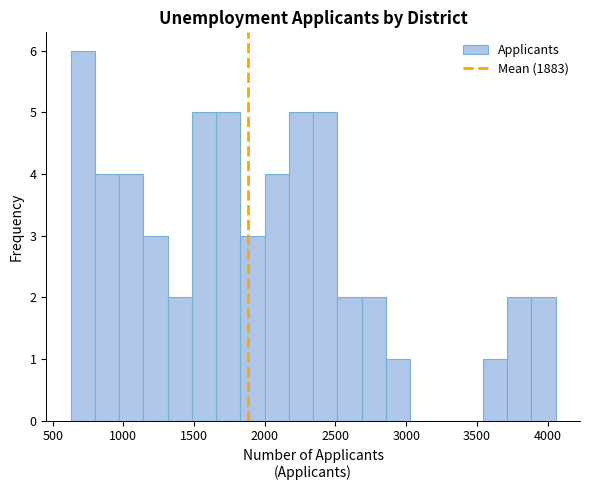

Read against the x-axis, roughly where is the centre of the tallest bar?

700